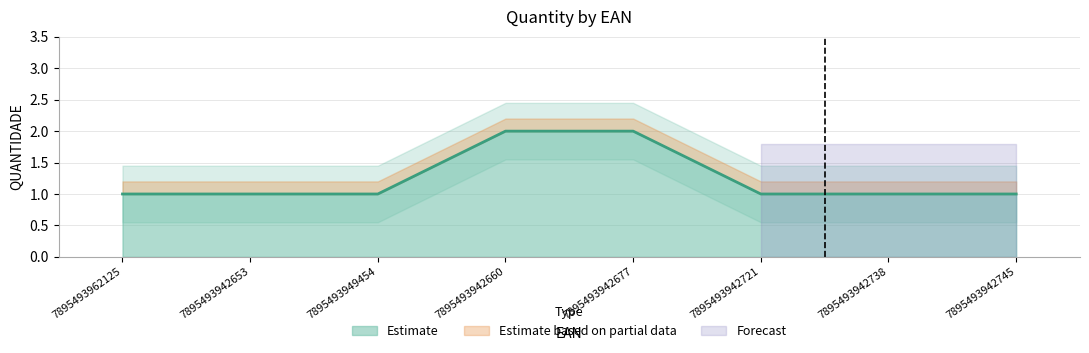

What is the sum of the values at 7895493942721 and 7895493962125?

2